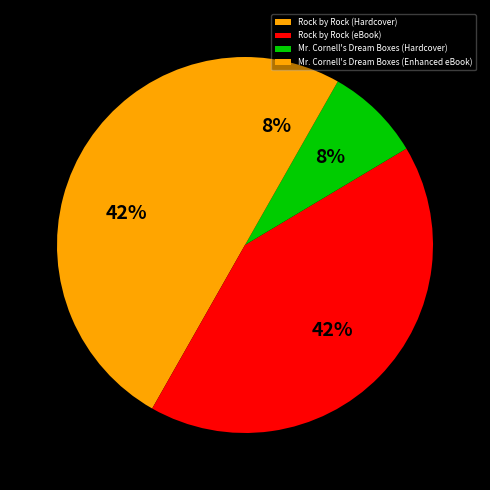

How many segments does this pie chart have?

4